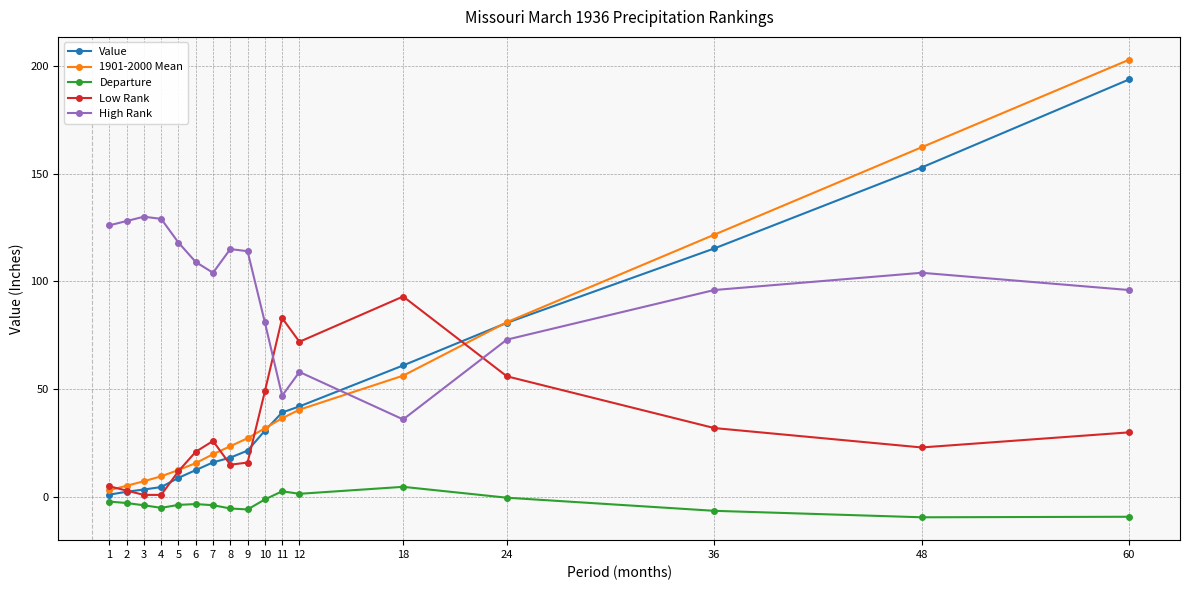

What are all the series names shown in the legend?

Value, 1901-2000 Mean, Departure, Low Rank, High Rank